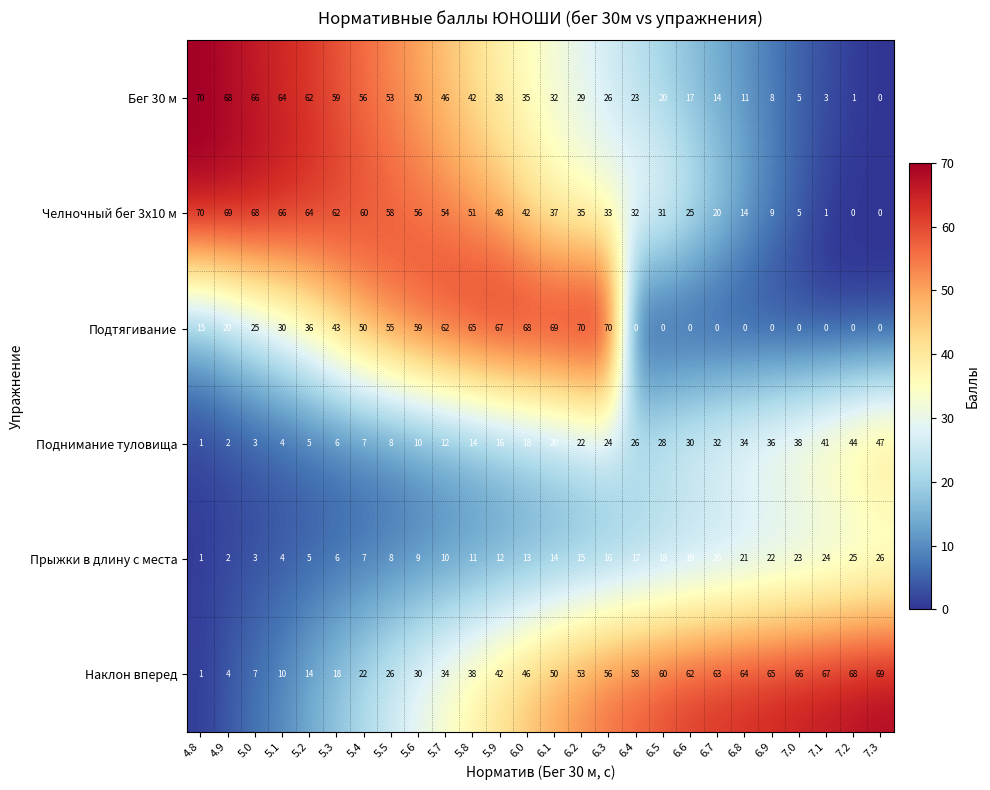

Read the Прыжки в длину с места value at 7.1, to the nearest 5.

25